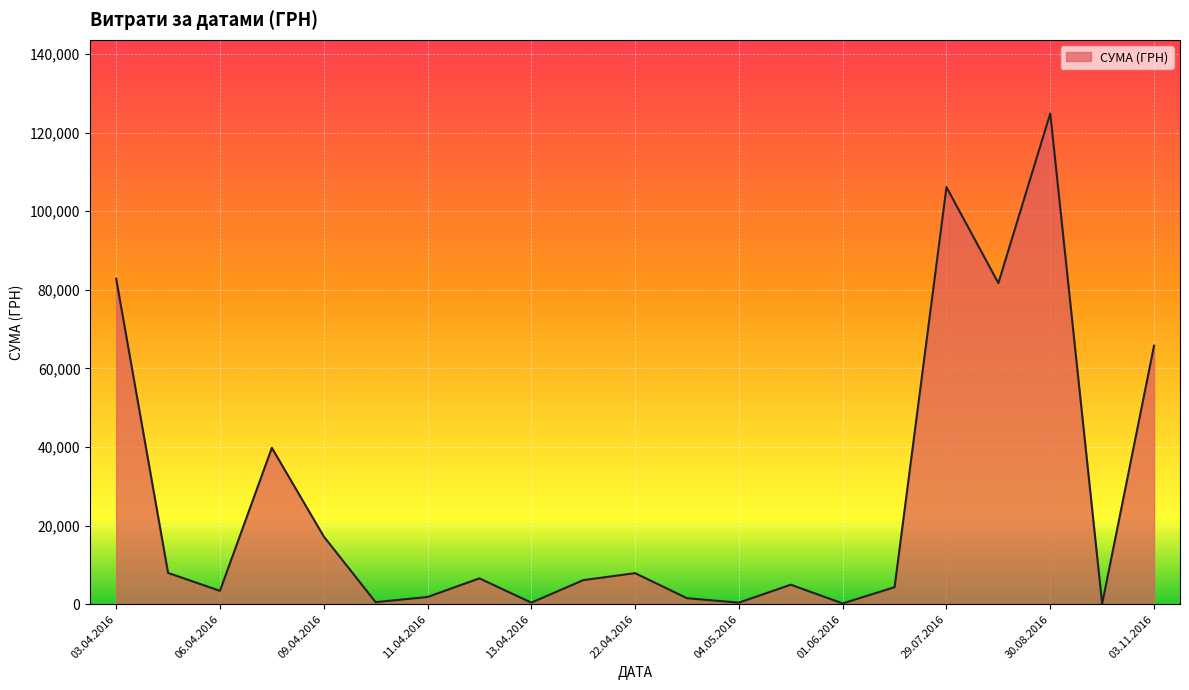

What is the greatest value displayed?

124904.8